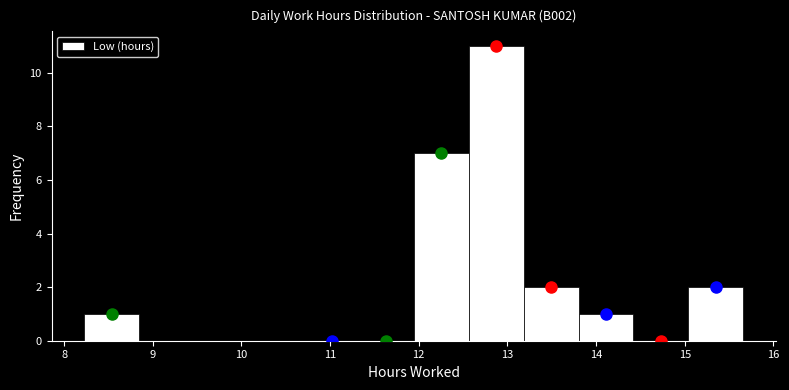

Over which range of the x-axis is the bar tallest?

12.6 to 13.2